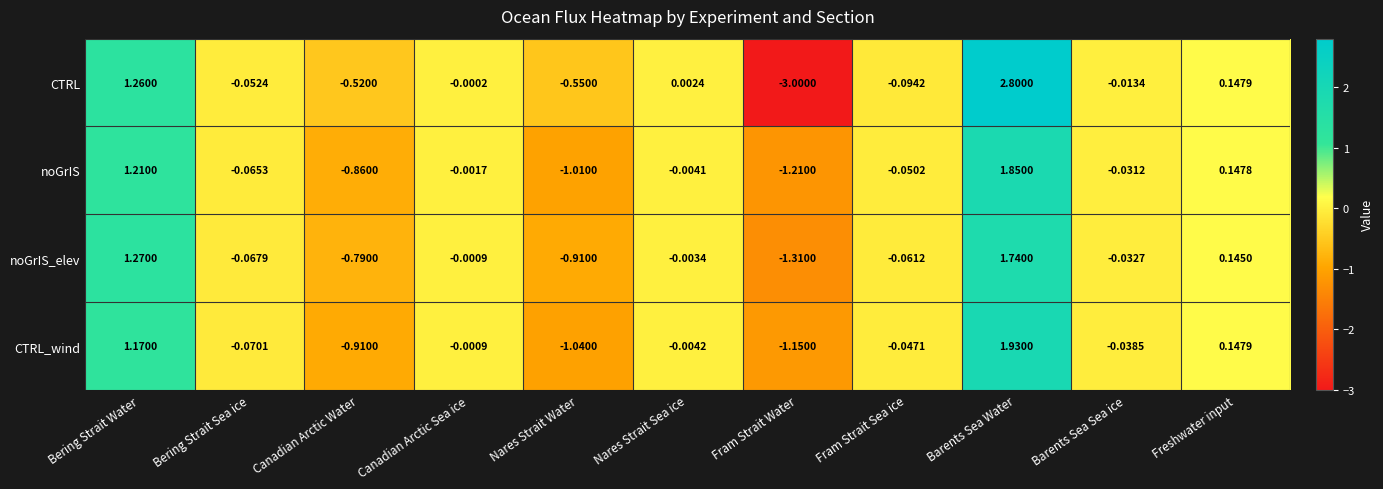

Between Fram Strait Water and Fram Strait Sea ice, which series saw the biggest shift?

CTRL